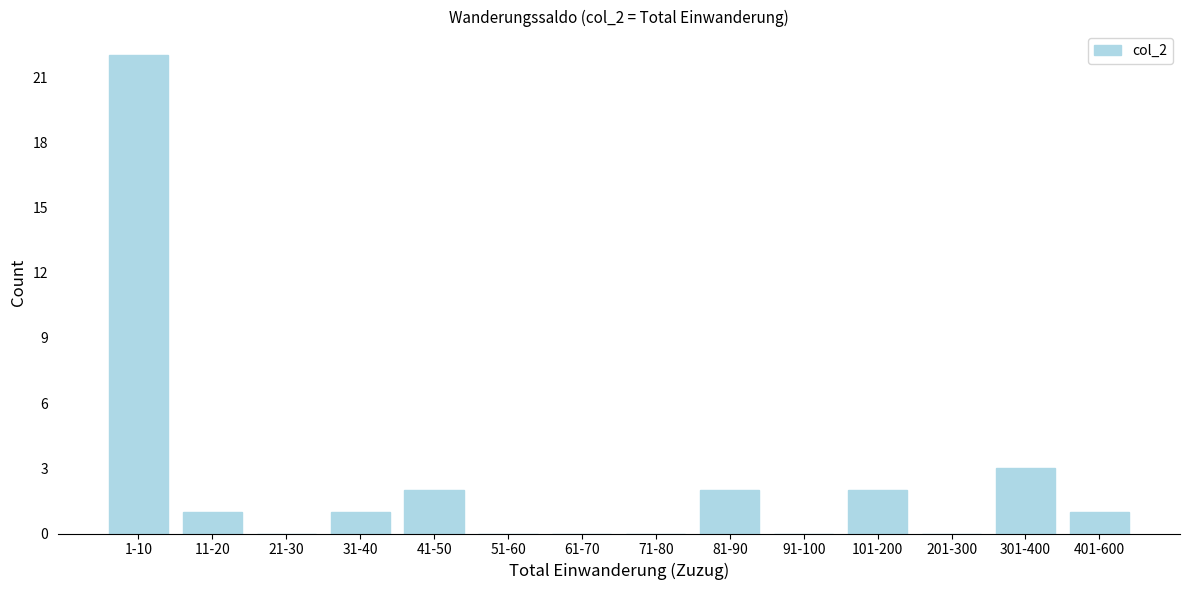

Reading left to right, transcribe all the data shown in this chart.

1-10=22	11-20=1	21-30=0	31-40=1	41-50=2	51-60=0	61-70=0	71-80=0	81-90=2	91-100=0	101-200=2	201-300=0	301-400=3	401-600=1